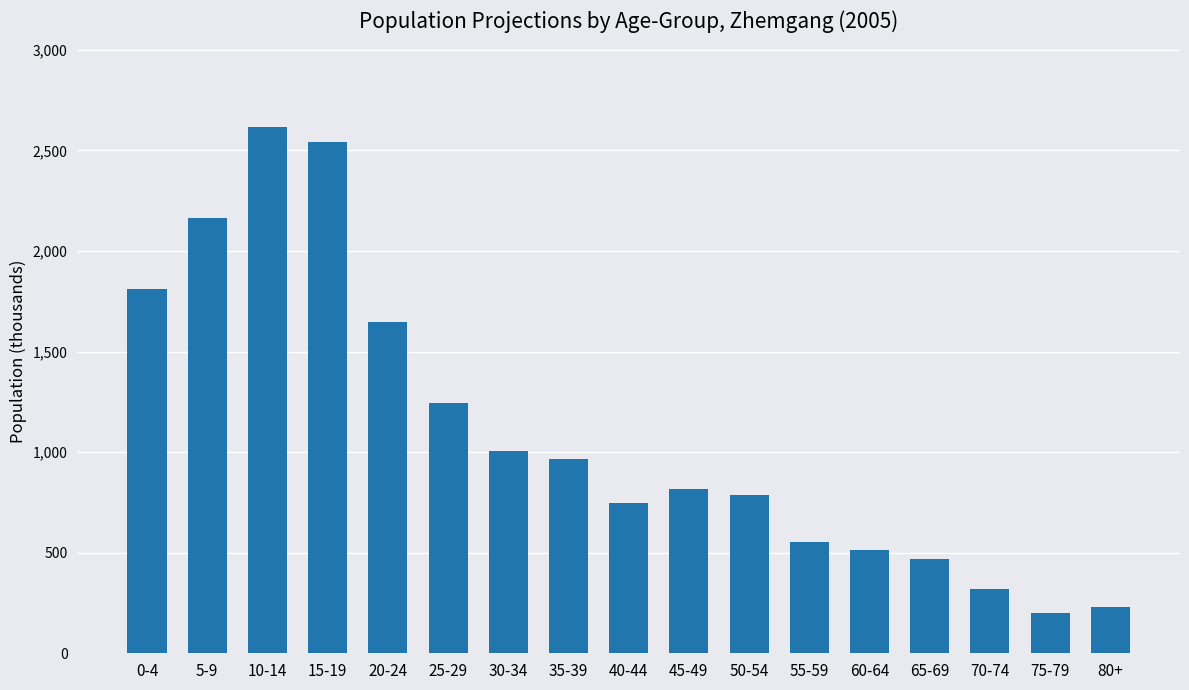

How many data points does each series have?

17